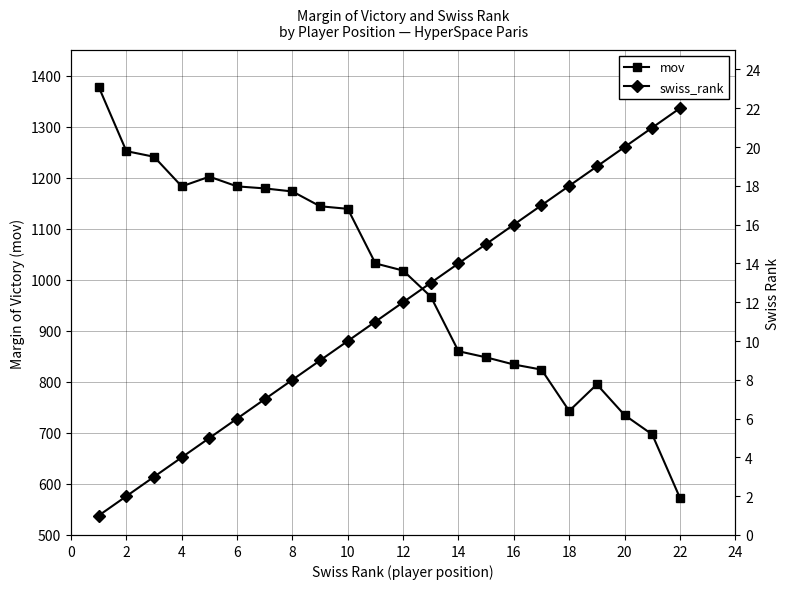

What is the minimum value shown in the chart?

1